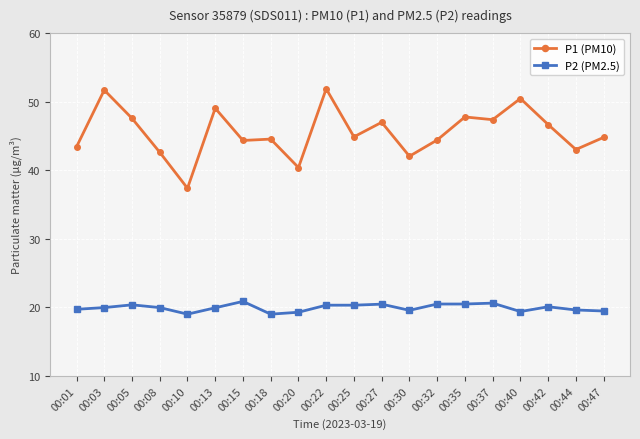

The P1 (PM10) series shows 47.8 at 00:35. True or false?

True